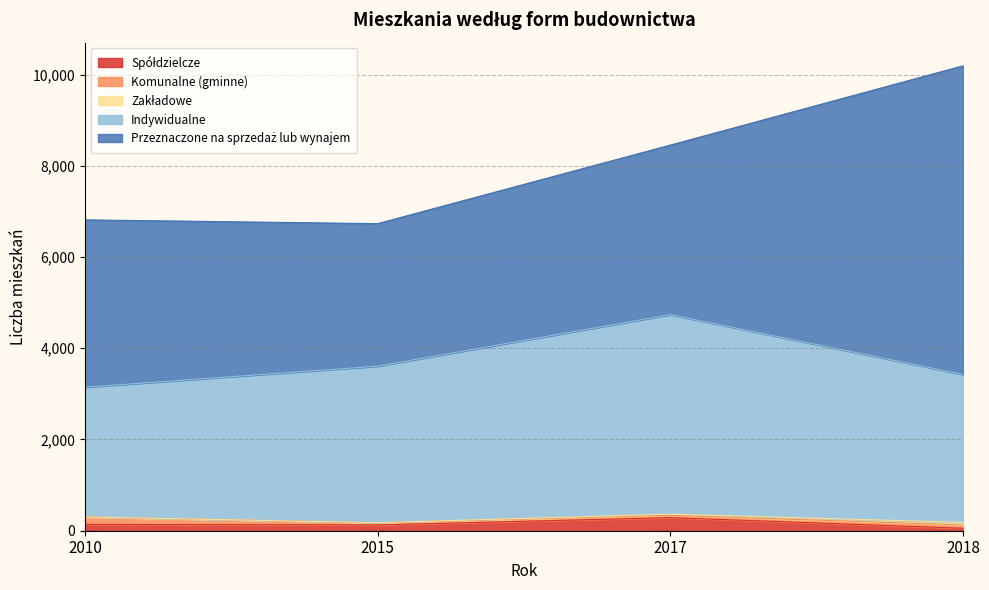

At which category is the sum across all series the highest?

2018